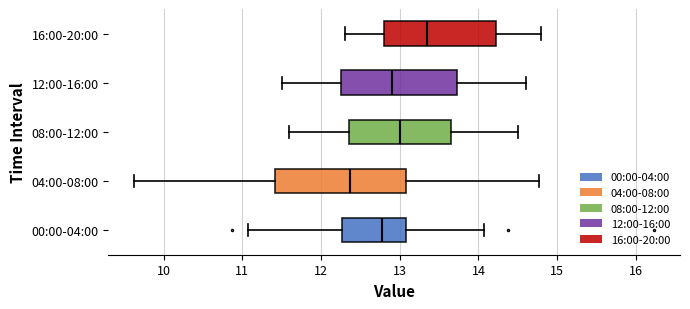

Which box is the widest, from its left edge to its right edge?

04:00-08:00